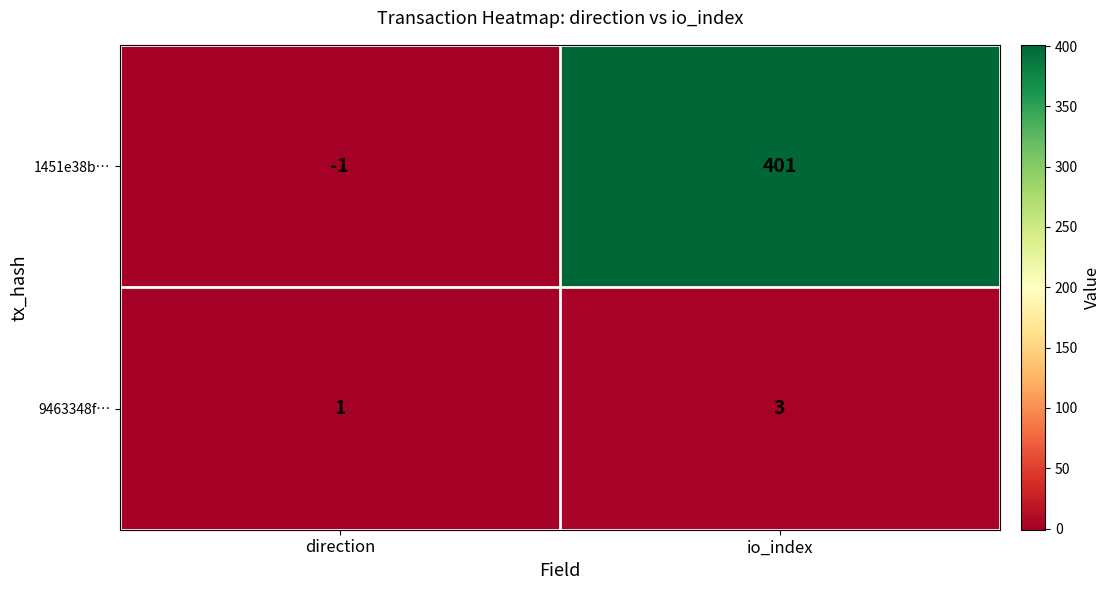

What is the average value of the 1451e38b… series?

200